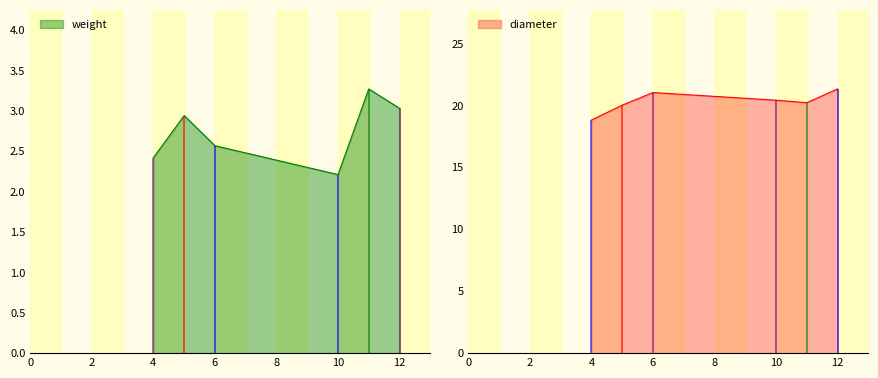

What is the difference between the maximum and minimum values in the weight series?

1.1